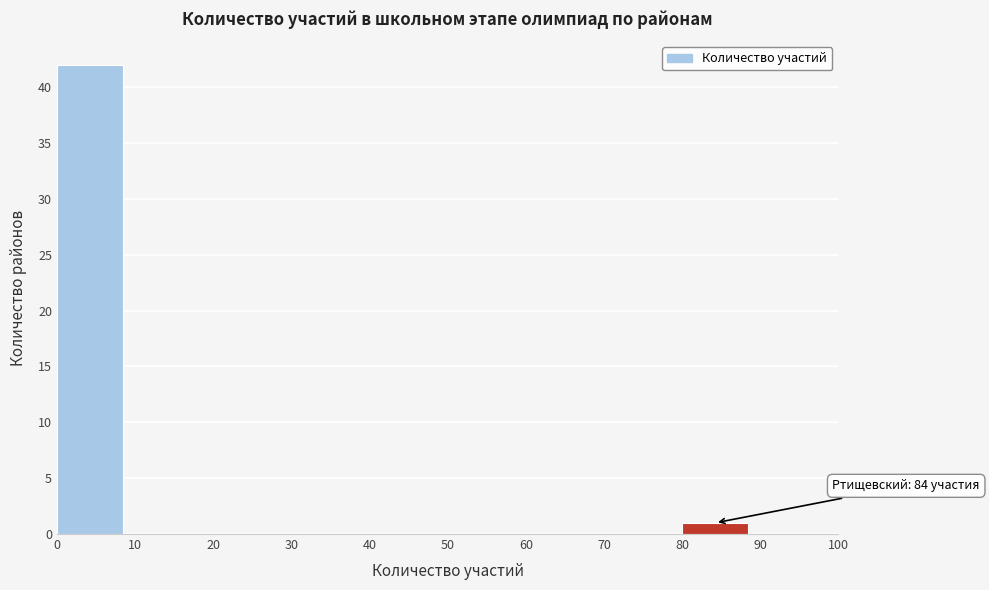

Which range on the x-axis has the tallest bar?

0 to 10